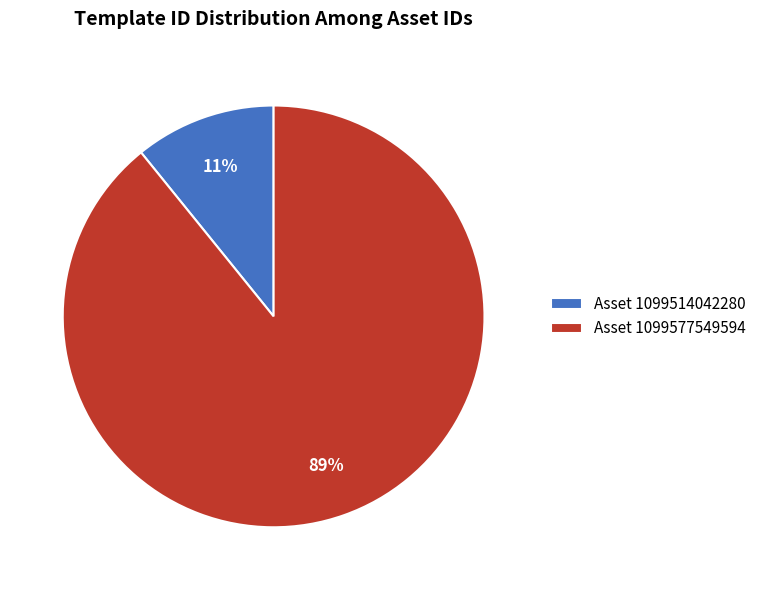

How many slices are in this pie chart?

2